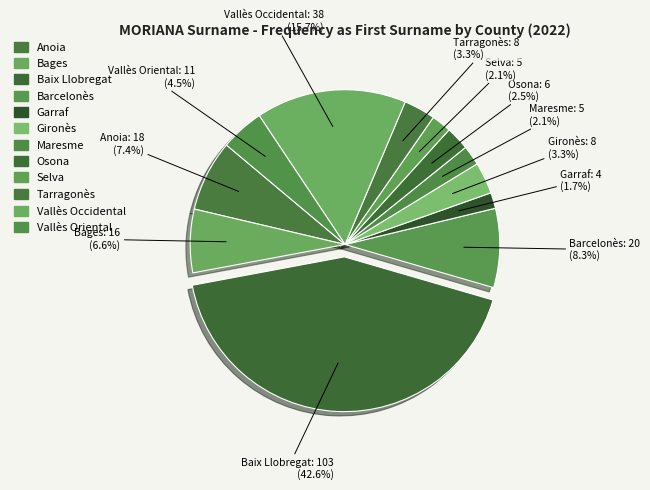

How many segments does this pie chart have?

12